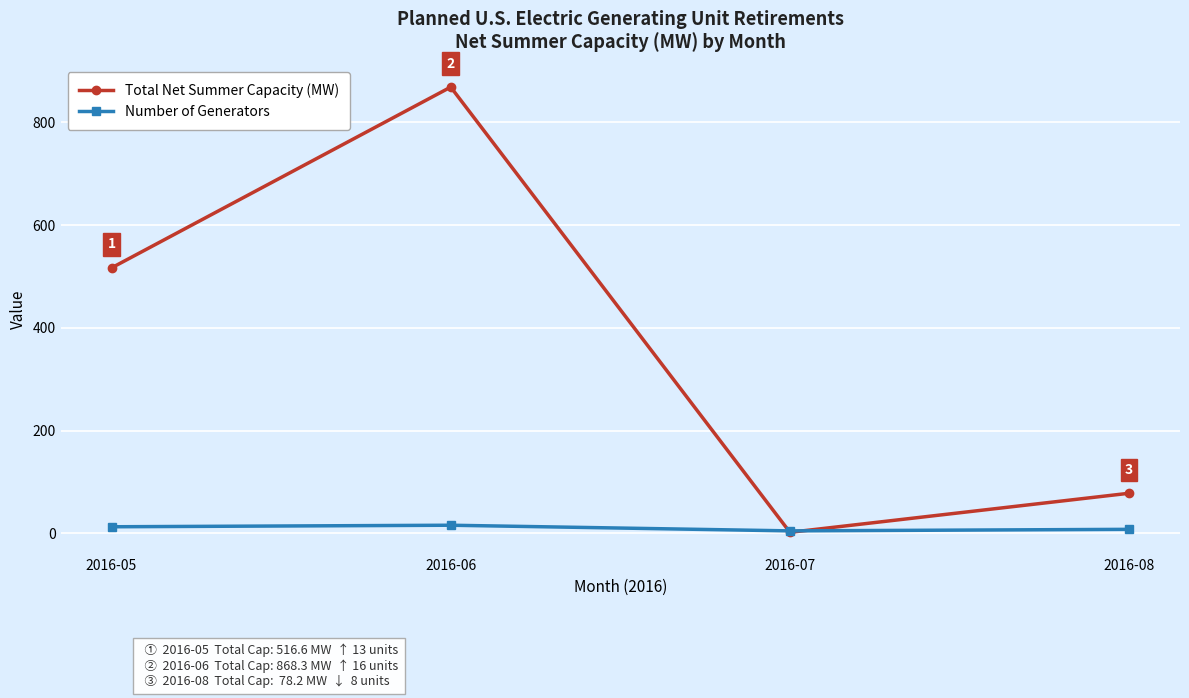

What is the difference between the highest and lowest values at 2016-05?

503.6